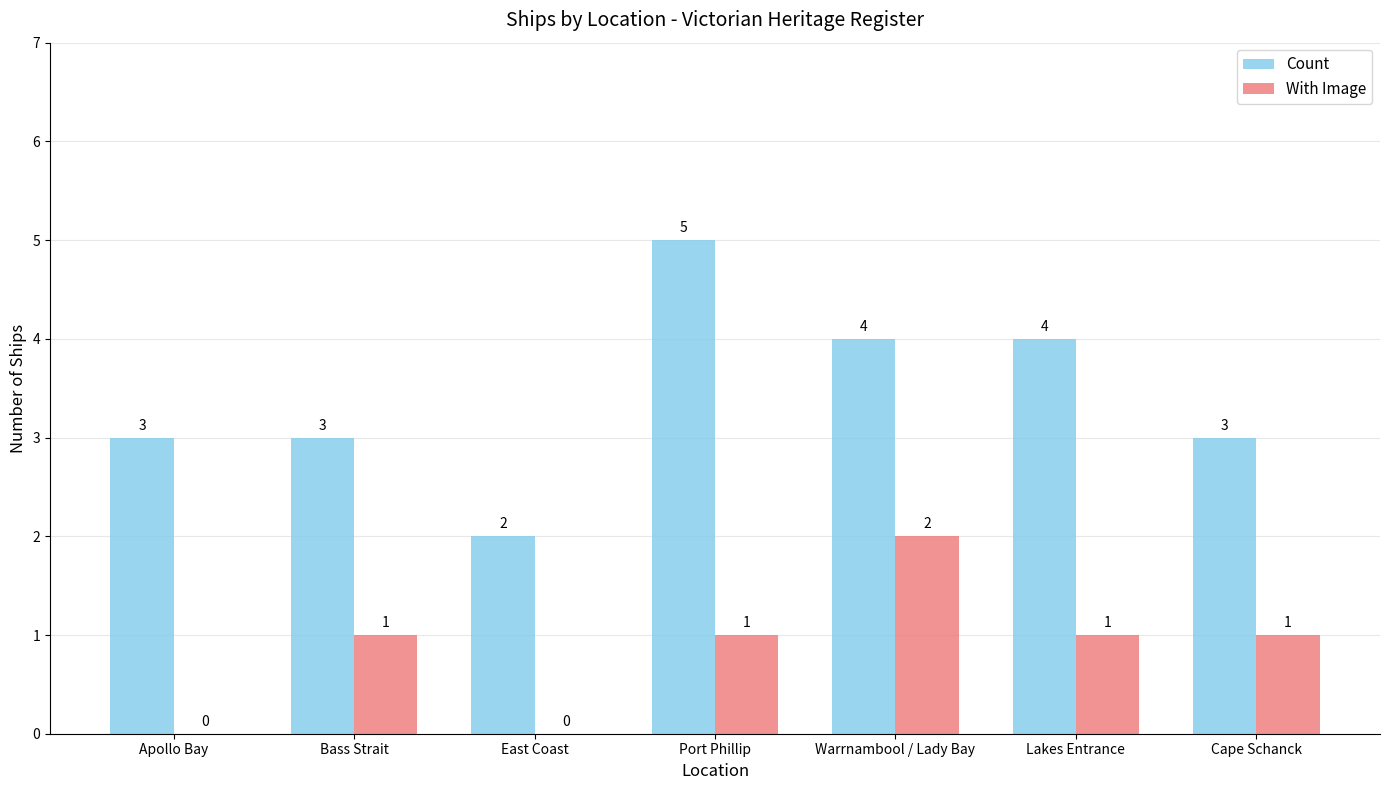

How many values in With Image are above zero?

5